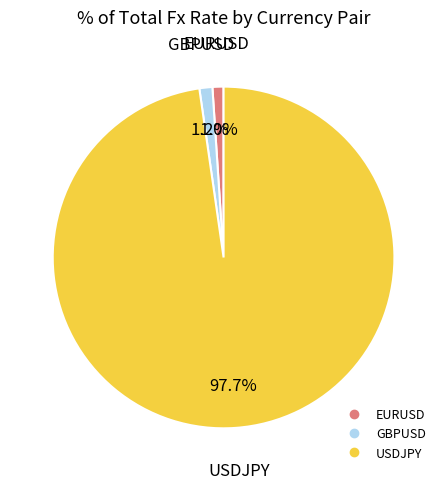

Which has a higher value, USDJPY or GBPUSD?

USDJPY